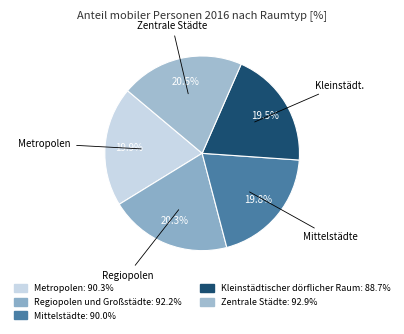

Does any single category account for the majority?

No